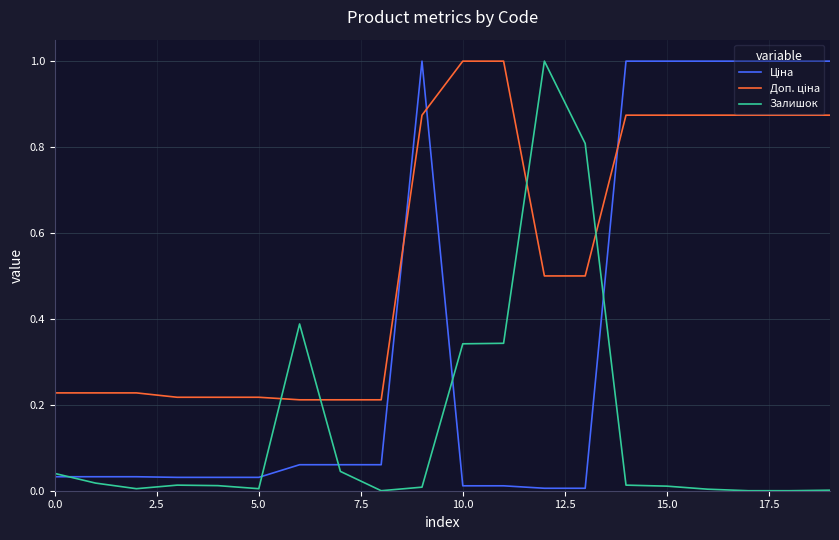

How many lines are shown in the chart?

3